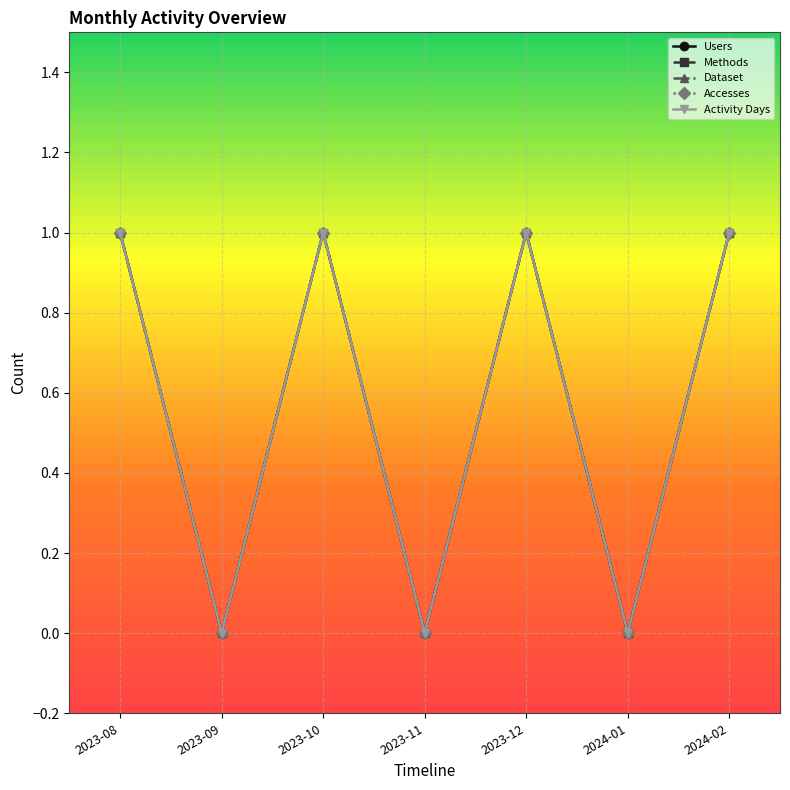

Does the chart have visible grid lines?

Yes